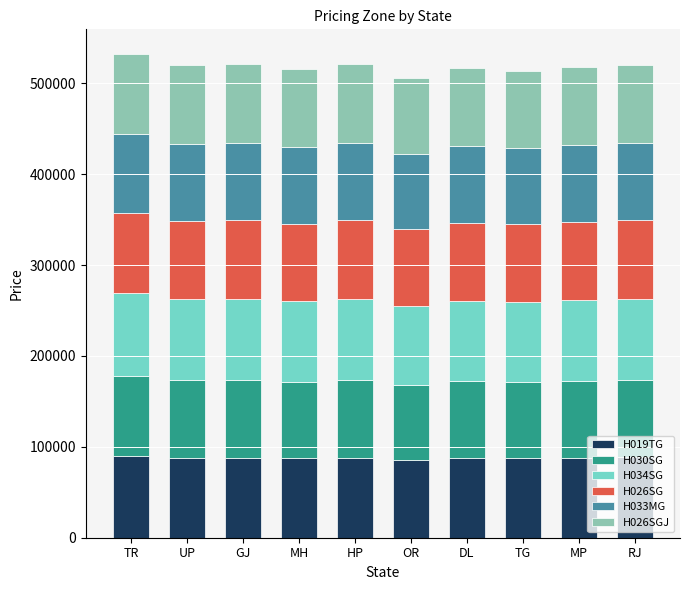

What is the total value across all series at TG?

513959